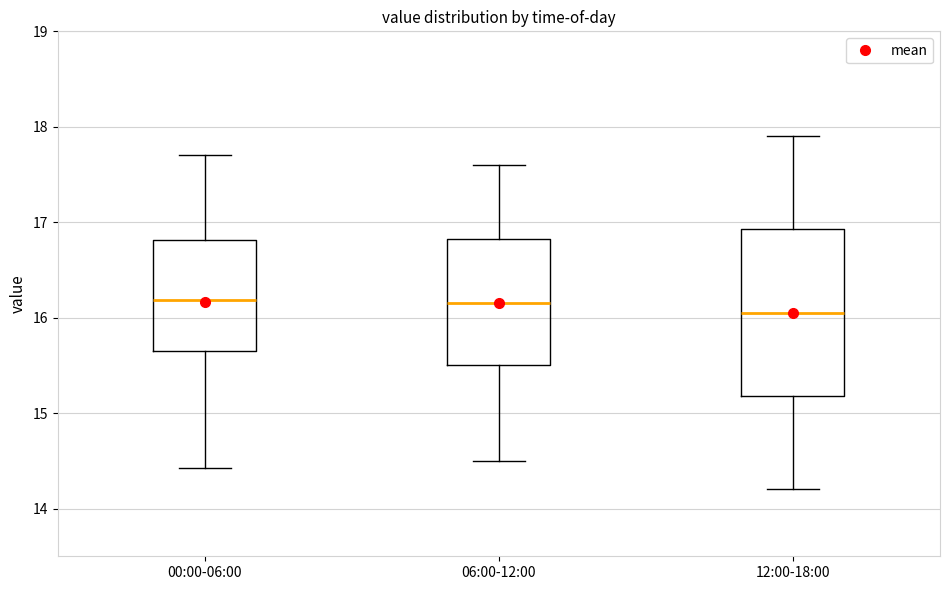

Reading left to right, read every box against the y-axis: the position of its median line, the range the box covers, and the ends of its whiskers. The values are not printed on the chart, so give them approximately, as read against the axis.

00:00-06:00: median 16.2, box 15.7 to 16.8, whiskers 14.4 to 17.7
06:00-12:00: median 16.2, box 15.5 to 16.8, whiskers 14.5 to 17.6
12:00-18:00: median 16.1, box 15.2 to 16.9, whiskers 14.2 to 17.9